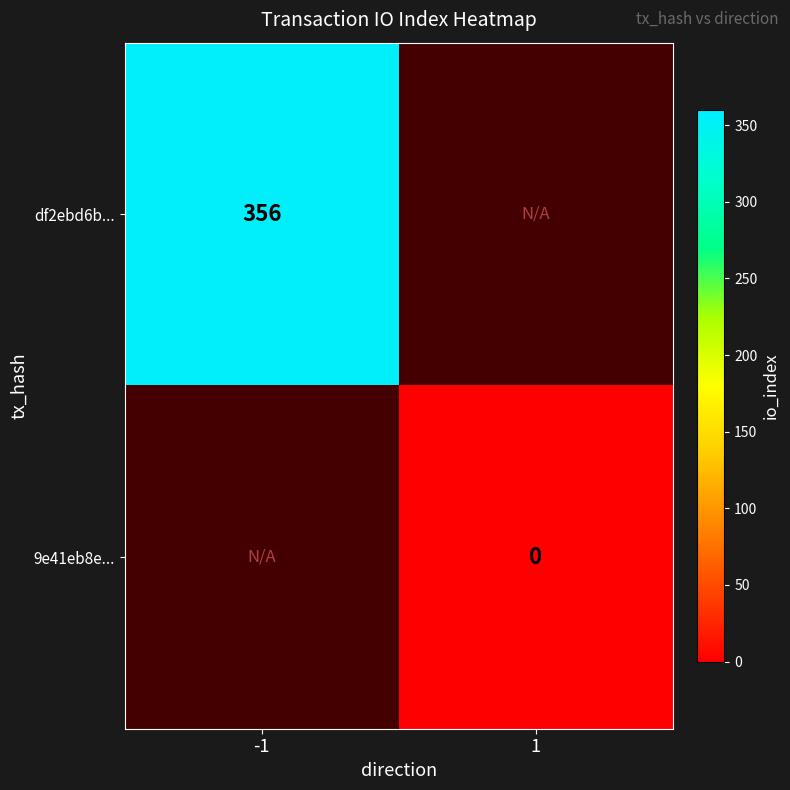

The df2ebd6b... series shows 356 at -1. True or false?

True